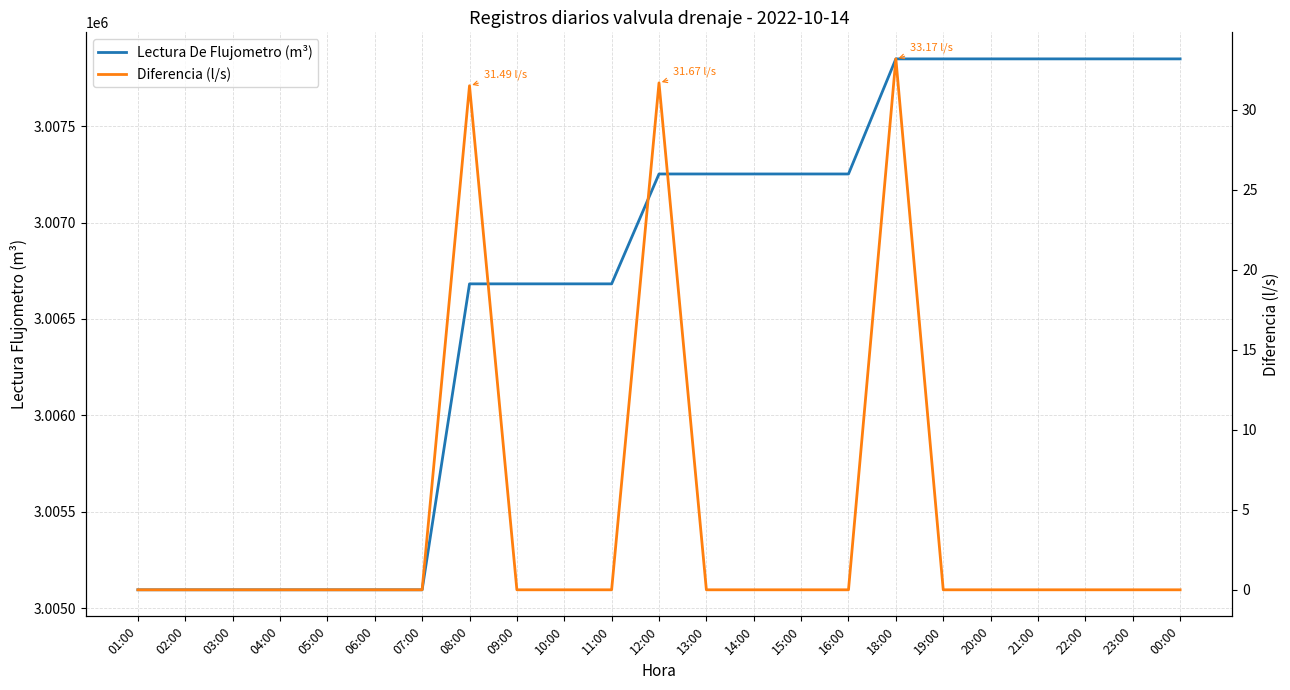

List the labels in order of Lectura De Flujometro (m³) value, largest first.

18:00, 19:00, 20:00, 21:00, 22:00, 23:00, 00:00, 12:00, 13:00, 14:00, 15:00, 16:00, 08:00, 09:00, 10:00, 11:00, 01:00, 02:00, 03:00, 04:00, 05:00, 06:00, 07:00